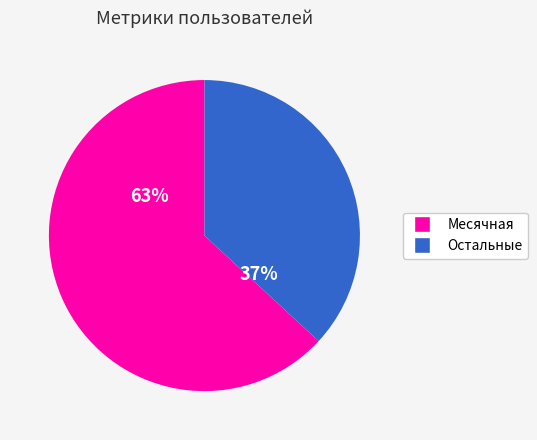

Does any single category account for the majority?

Yes